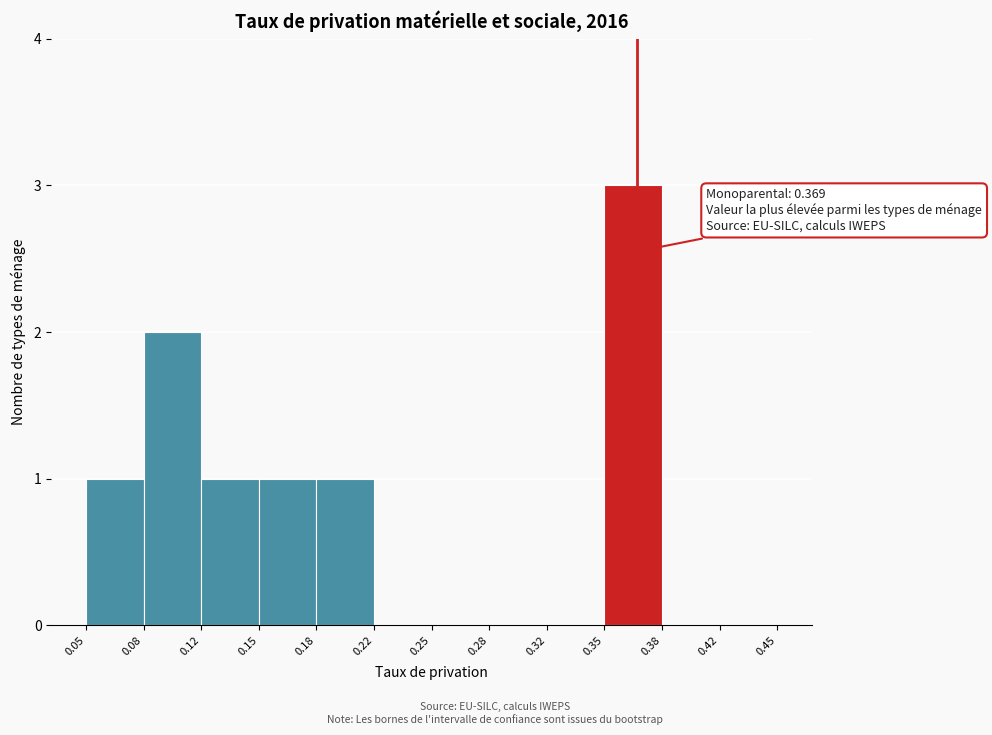

Over which range of the x-axis is the bar tallest?

0.35 to 0.38